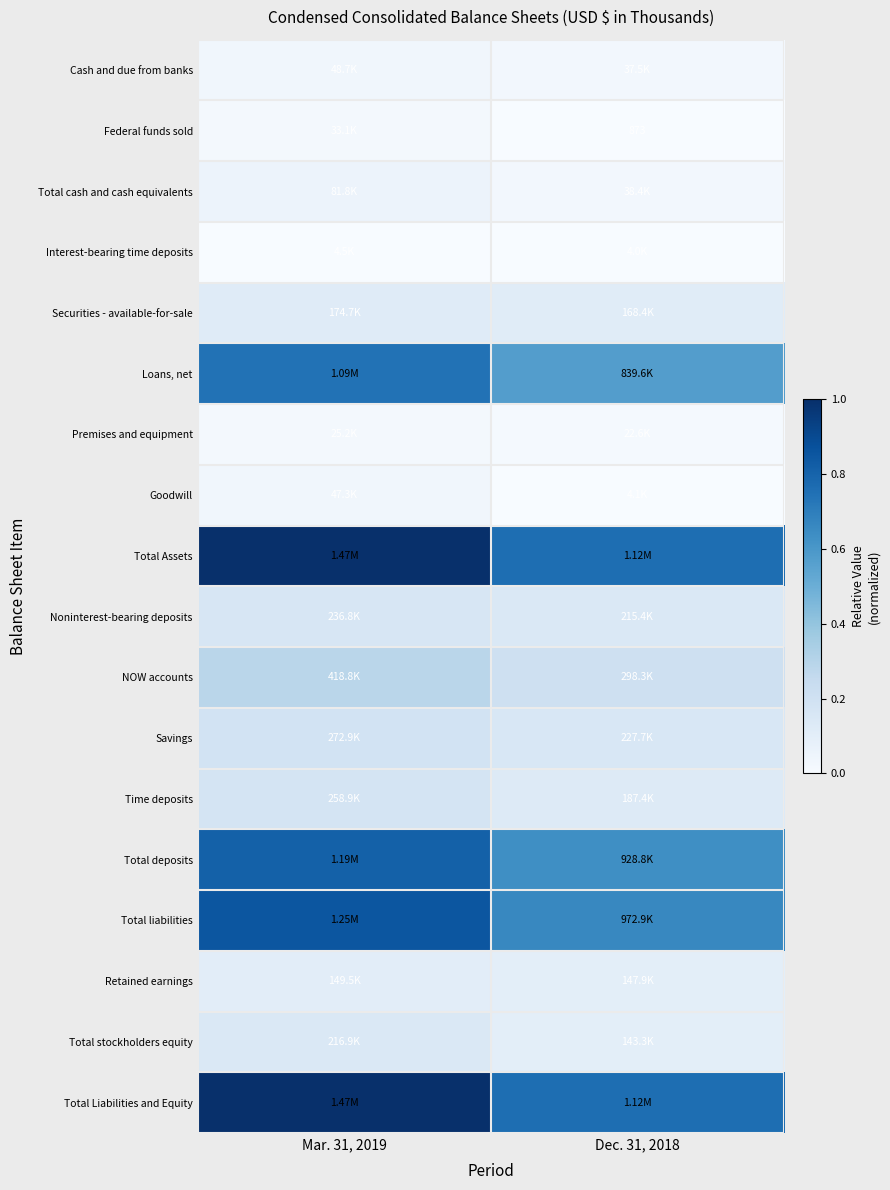

Which series has the largest range (max minus min)?

Total Assets